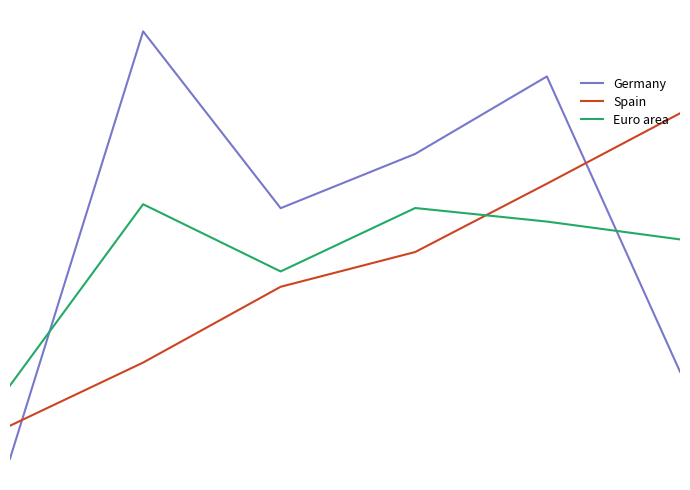

Does the chart display data point markers on the line(s)?

No